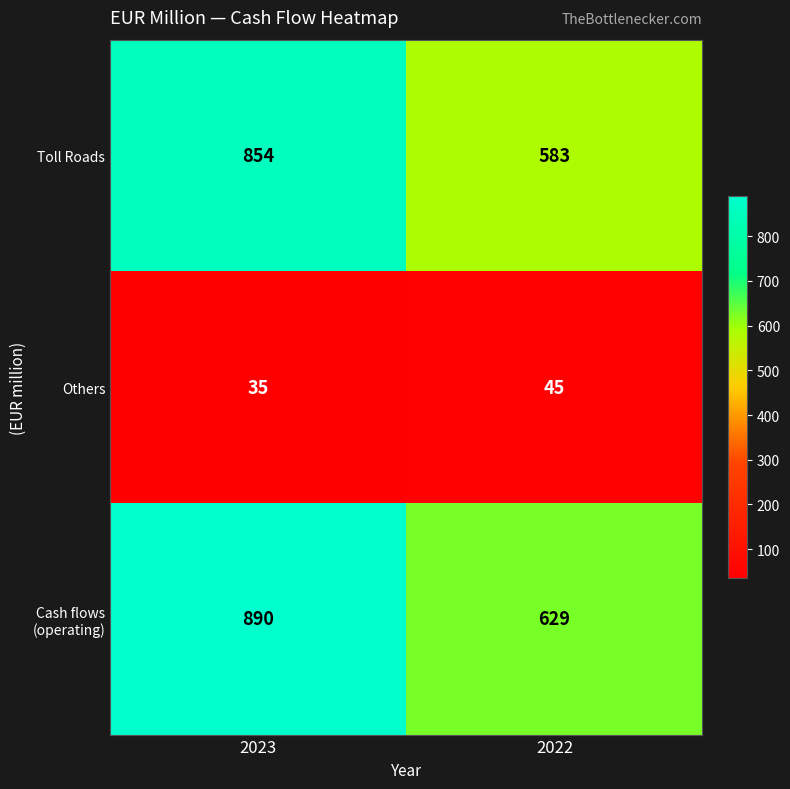

What is the average value of the Others series?

40